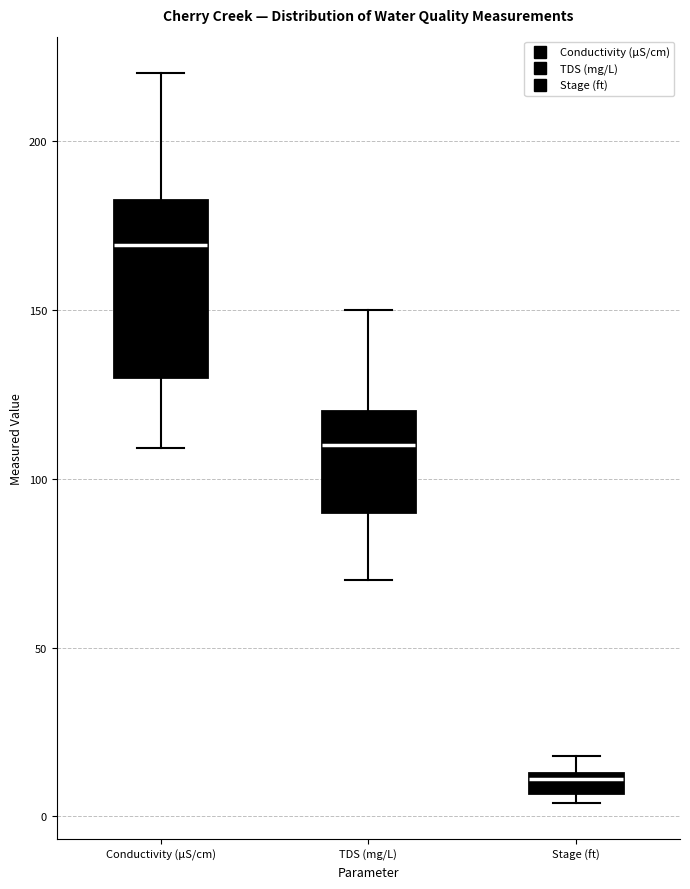

Comparing the boxes themselves (not the whiskers), which one is the tallest?

Conductivity (µS/cm)